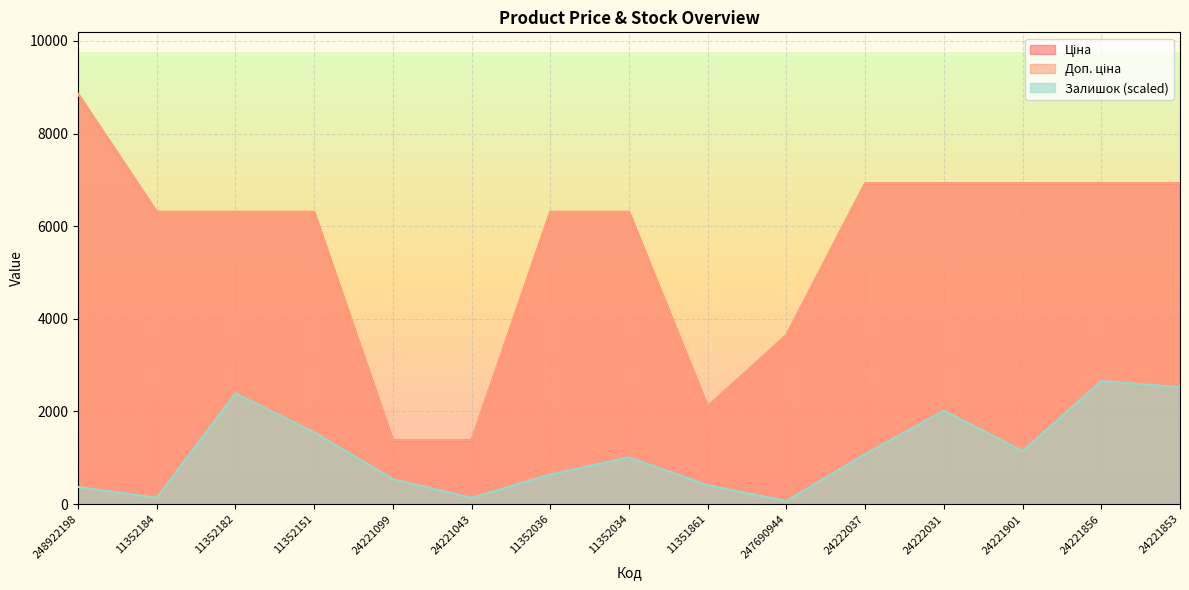

At which label does Залишок reach its minimum?

247690944